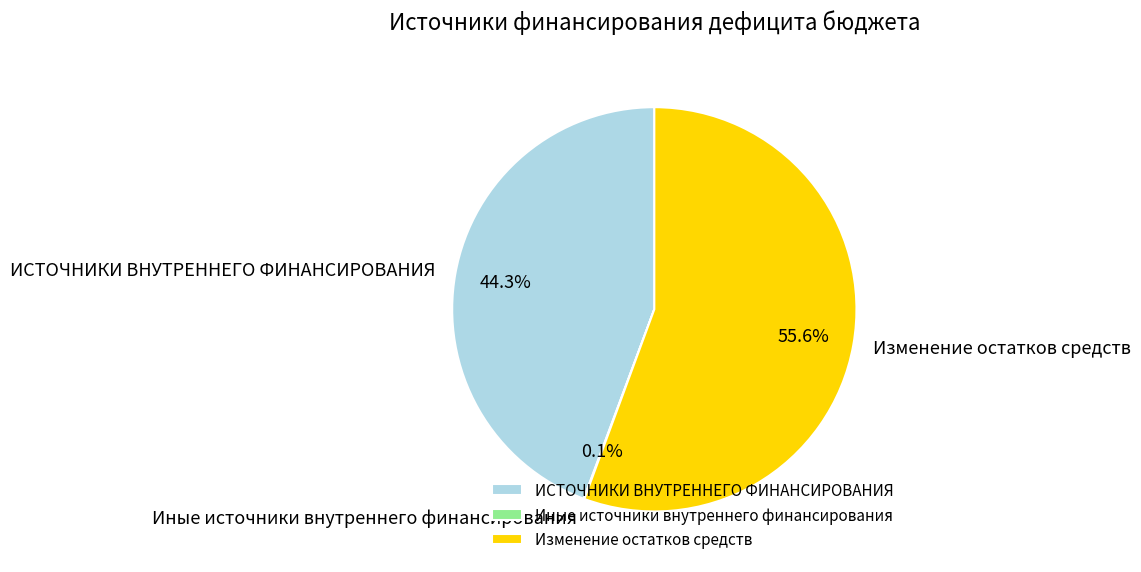

Which has a higher value, ИСТОЧНИКИ ВНУТРЕННЕГО ФИНАНСИРОВАНИЯ or Изменение остатков средств?

Изменение остатков средств